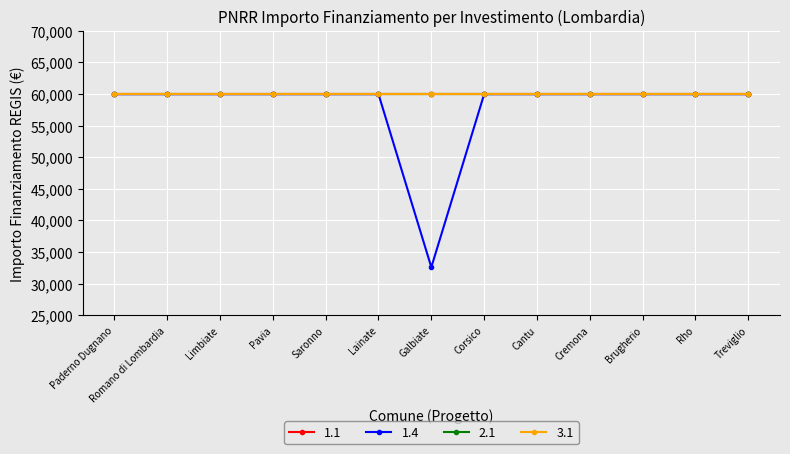

Is it true that 1.4 equals 59966 at Cremona?

True